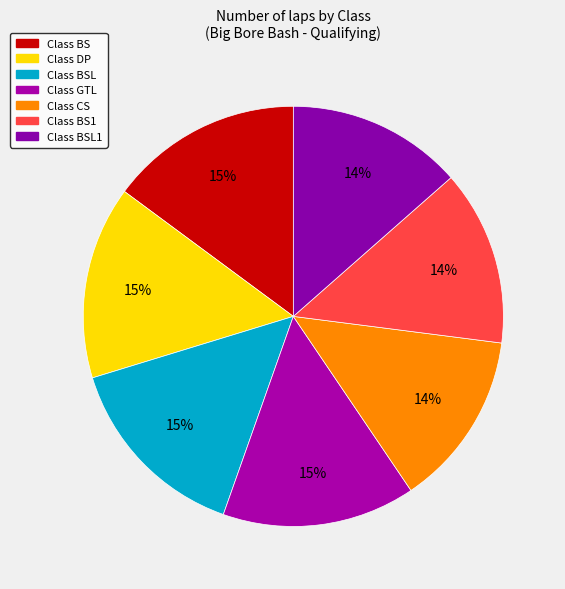

To the nearest percent, what is the average slice percentage?

14%